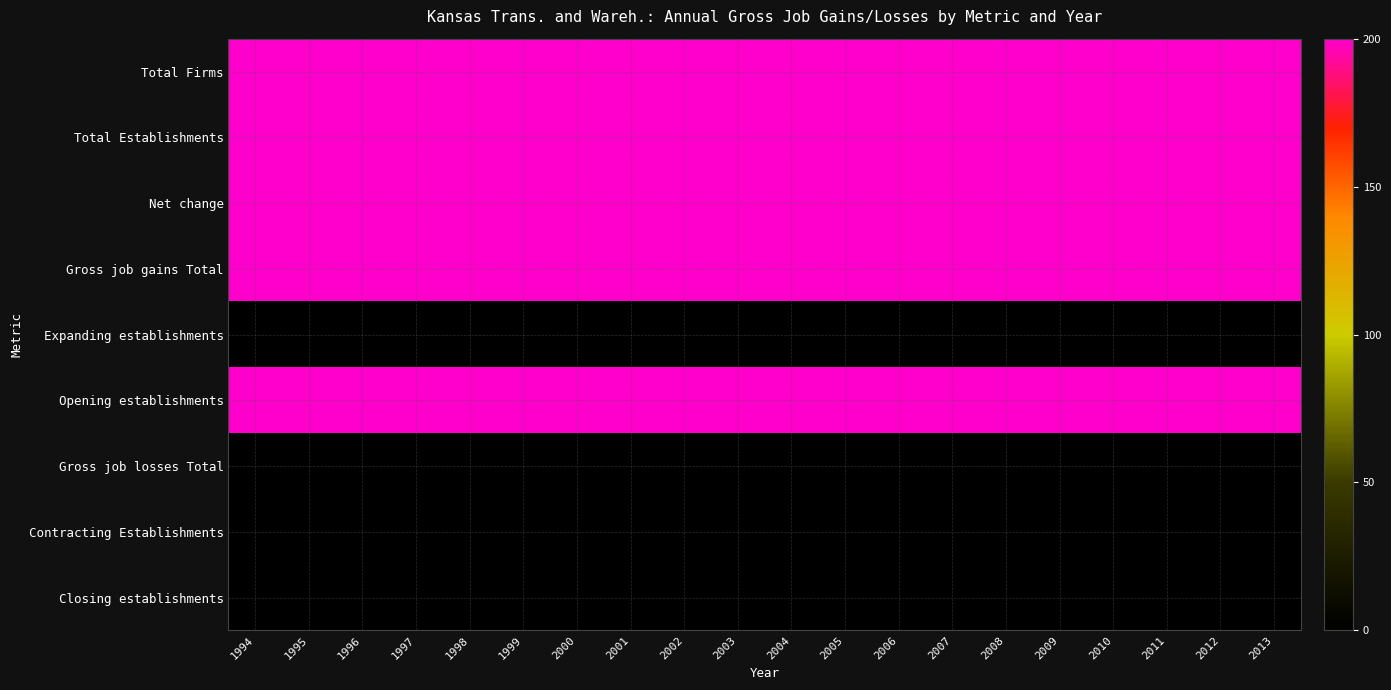

Which series has the largest total across all categories?

Total Firms